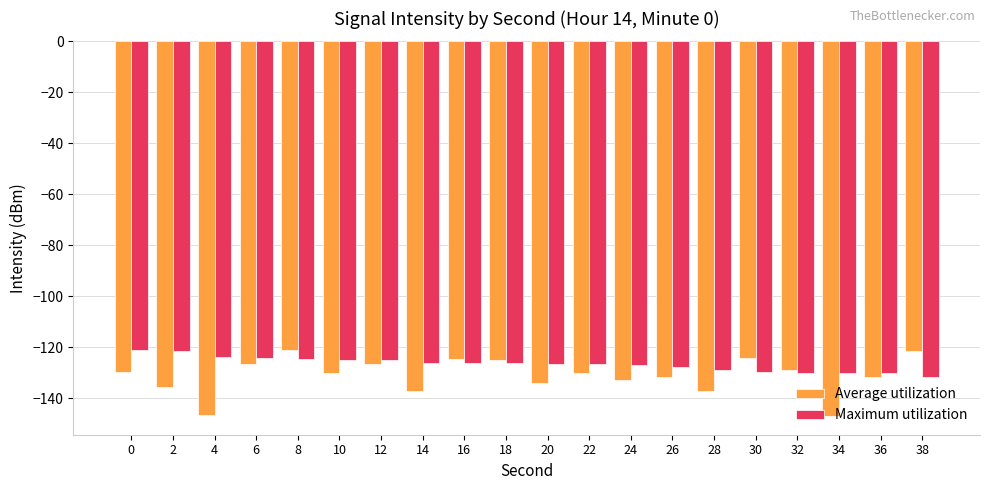

The value of Maximum utilization at 38 is -56.3. True or false?

False